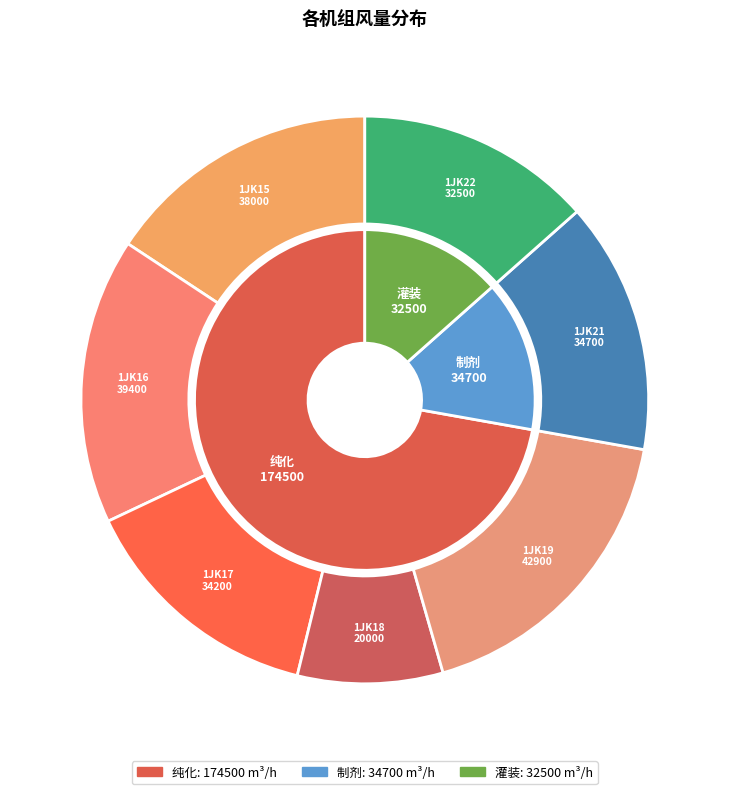

Which category has the biggest portion of the pie?

1JK19